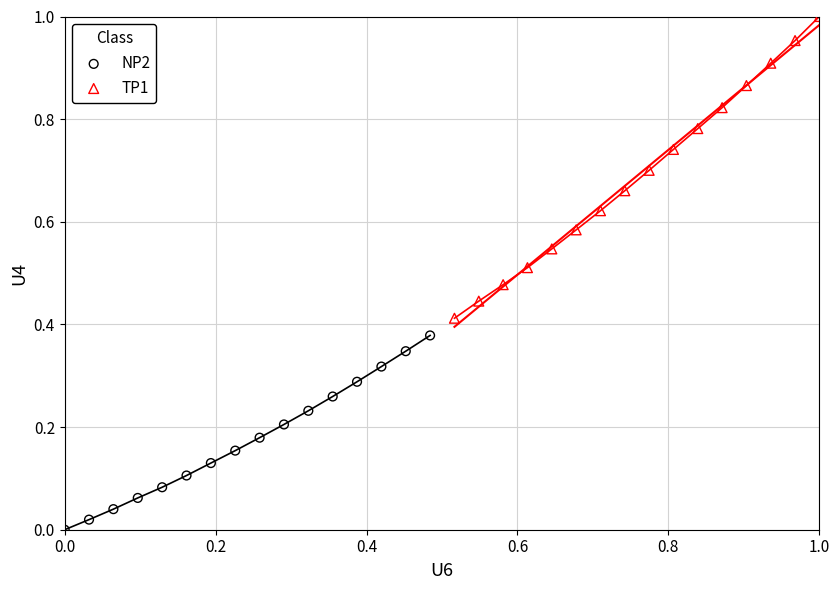

Which series contains the highest Y value?

TP1